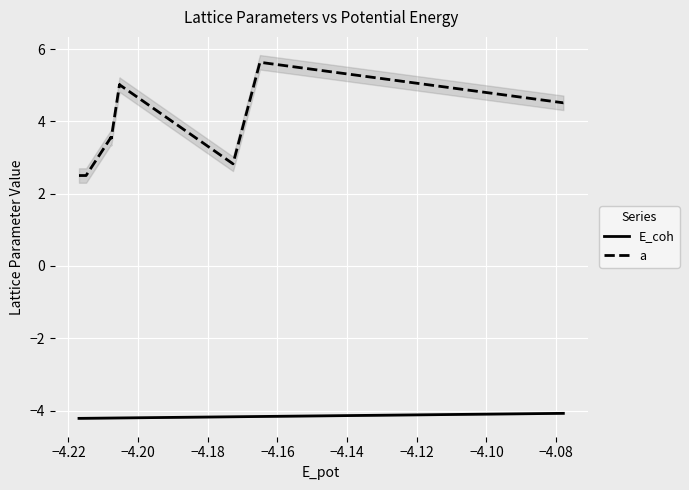

True or false: E_coh and a cross at least once.

False